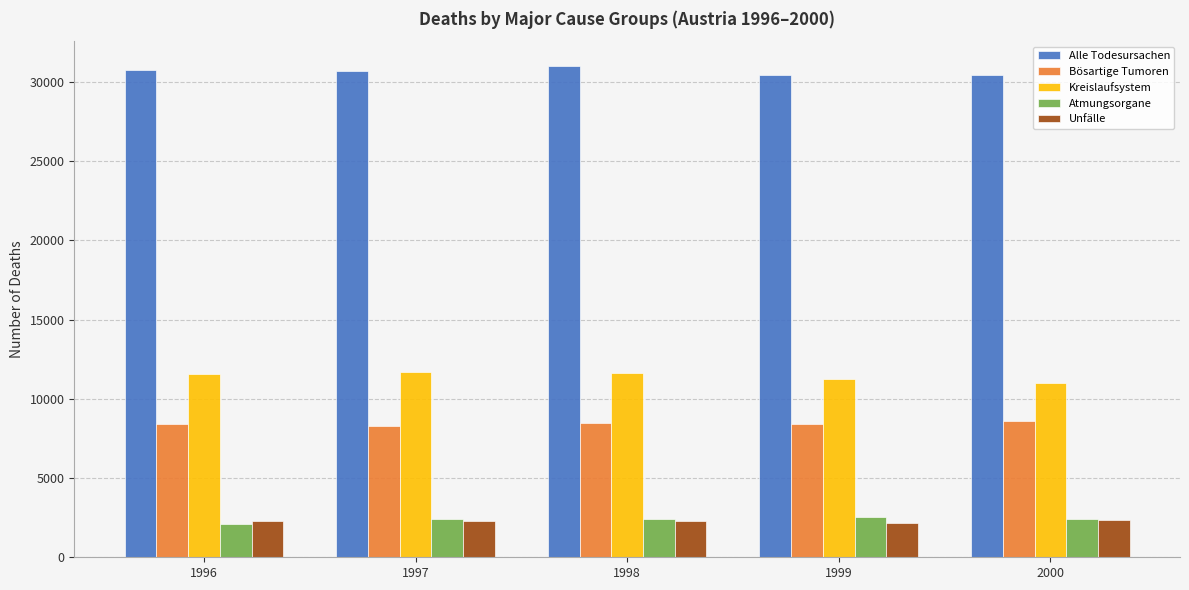

How many bars are there in total?

25